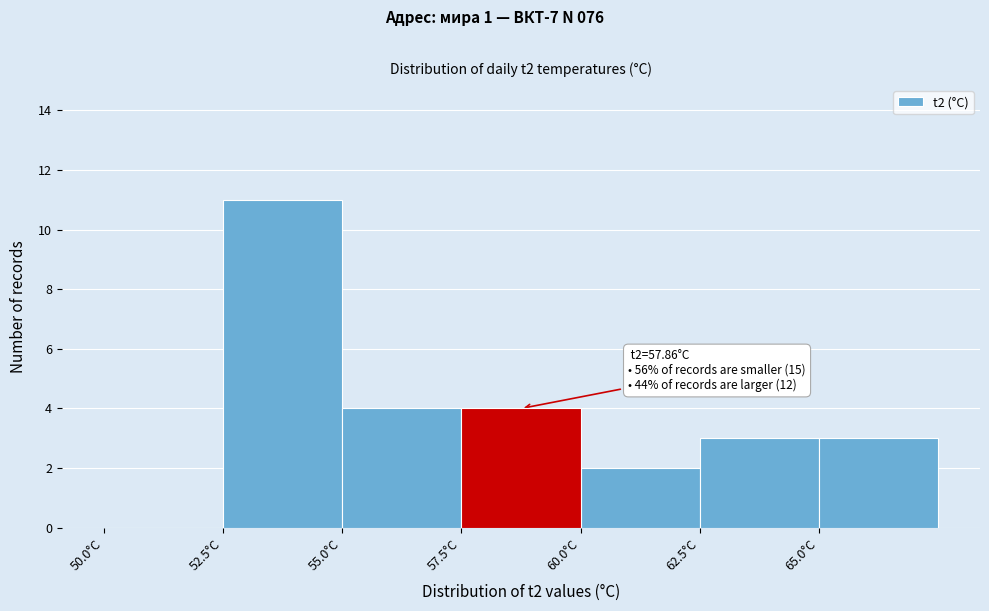

Over which range of the x-axis is the bar tallest?

52.5 to 55.0